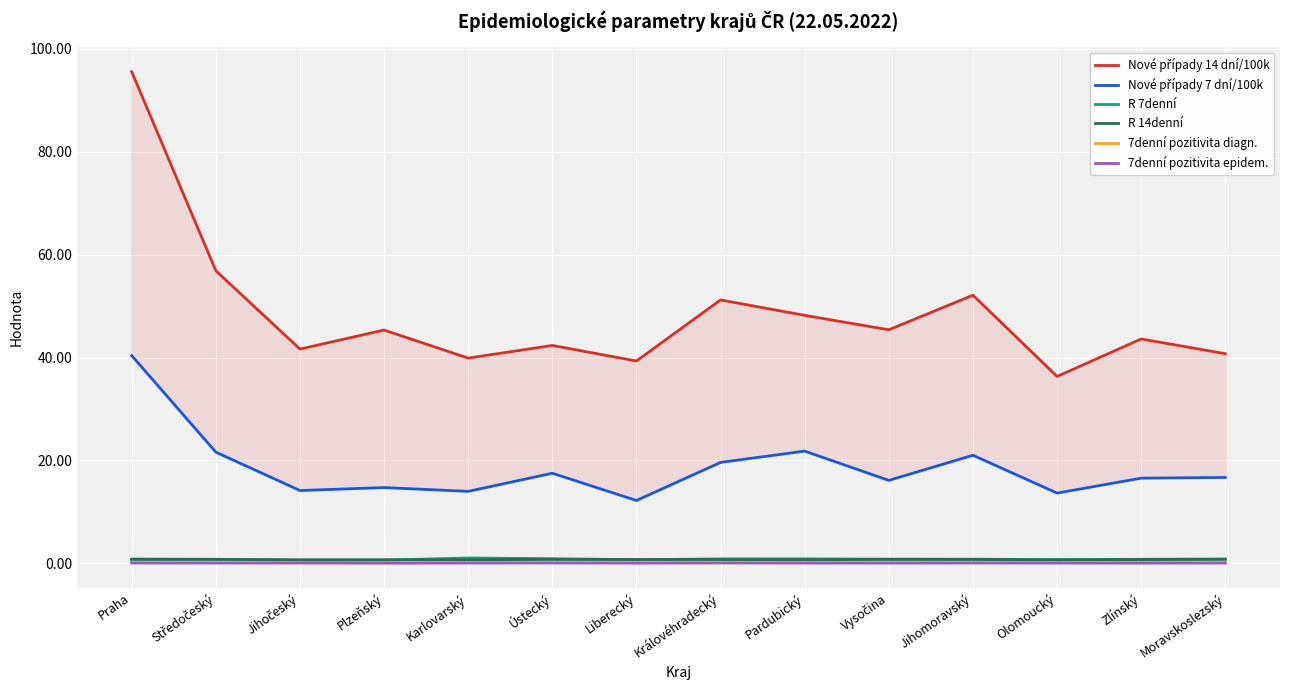

At Praha, list the series in order from smallest to largest.

7denní pozitivita epidem., 7denní pozitivita diagn., R 14denní, R 7denní, Nové případy 7 dní/100k, Nové případy 14 dní/100k